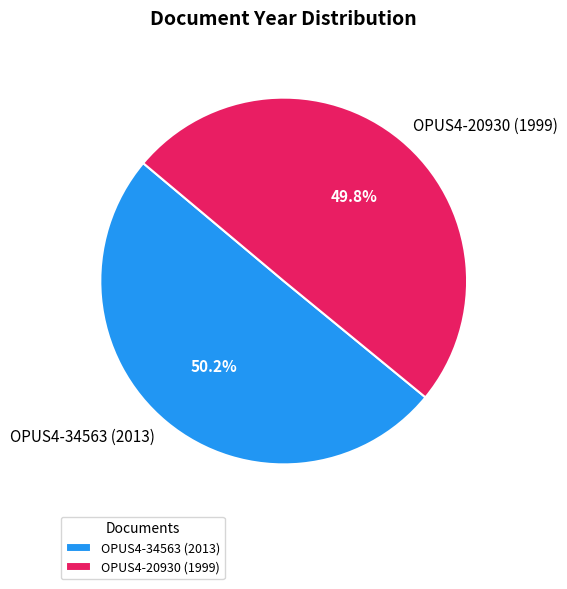

Is it true that OPUS4-20930 (1999) is 50% of the pie?

True